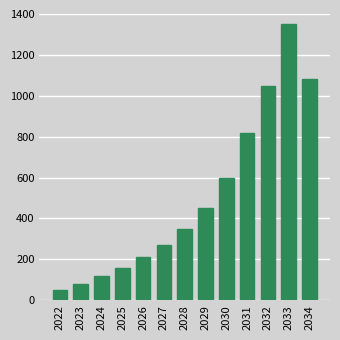

Reading left to right, what are all the values shown in this chart?

50	80	120	160	210	270	350	450	600	820	1050	1350	1080